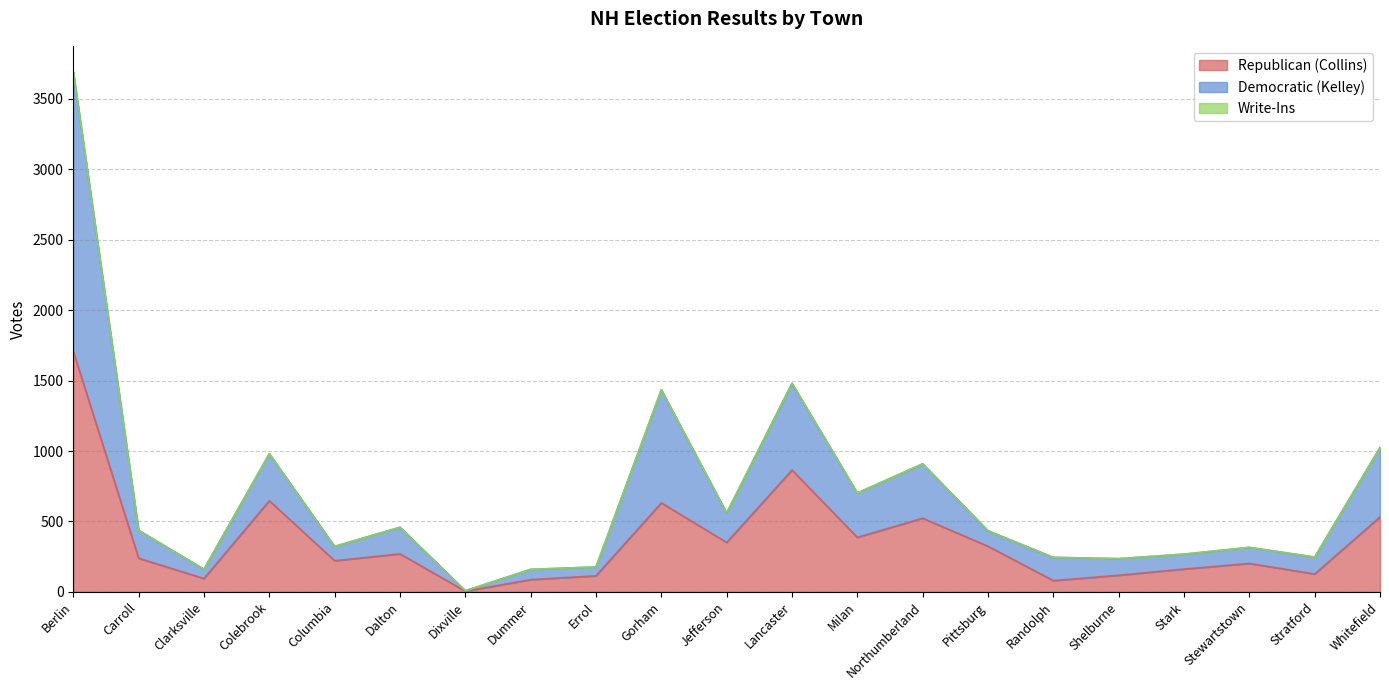

What position from the left is Stark?

18